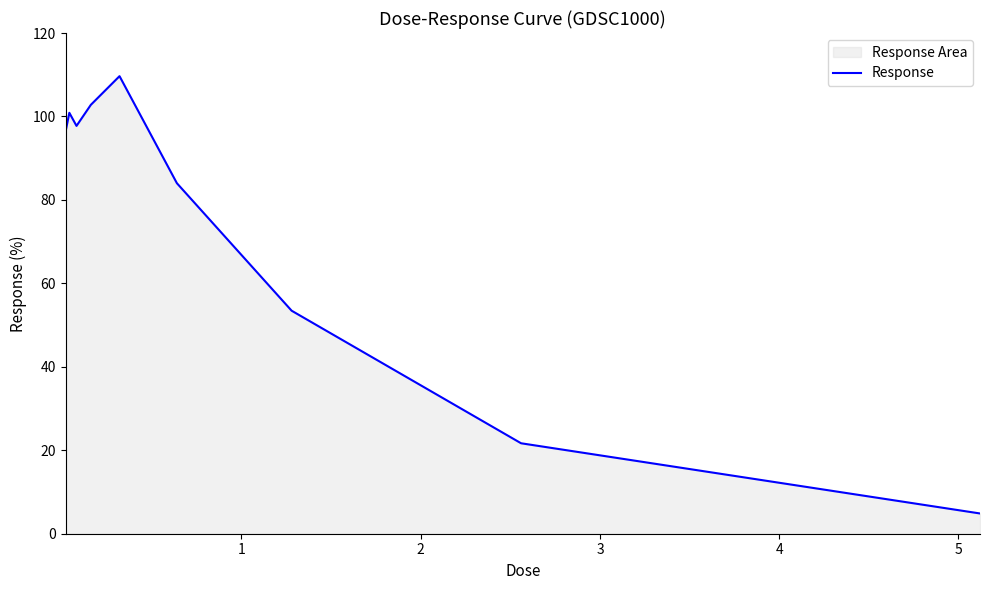

What is the average value?

74.6